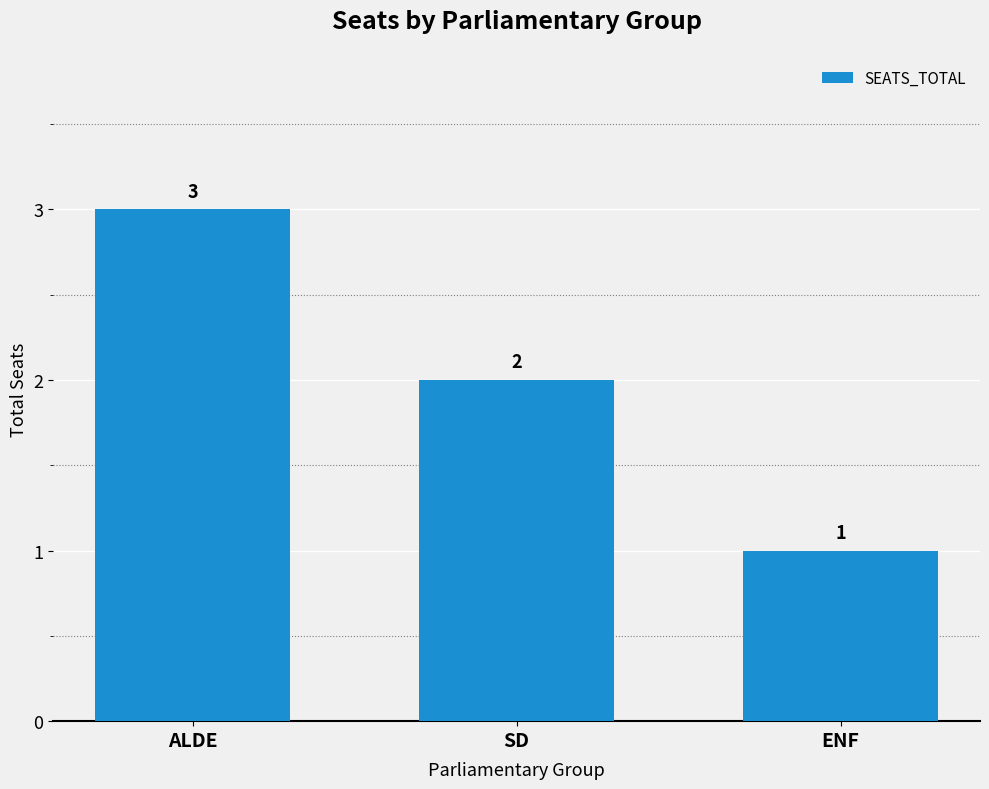

What is the difference between the second highest and minimum values?

1